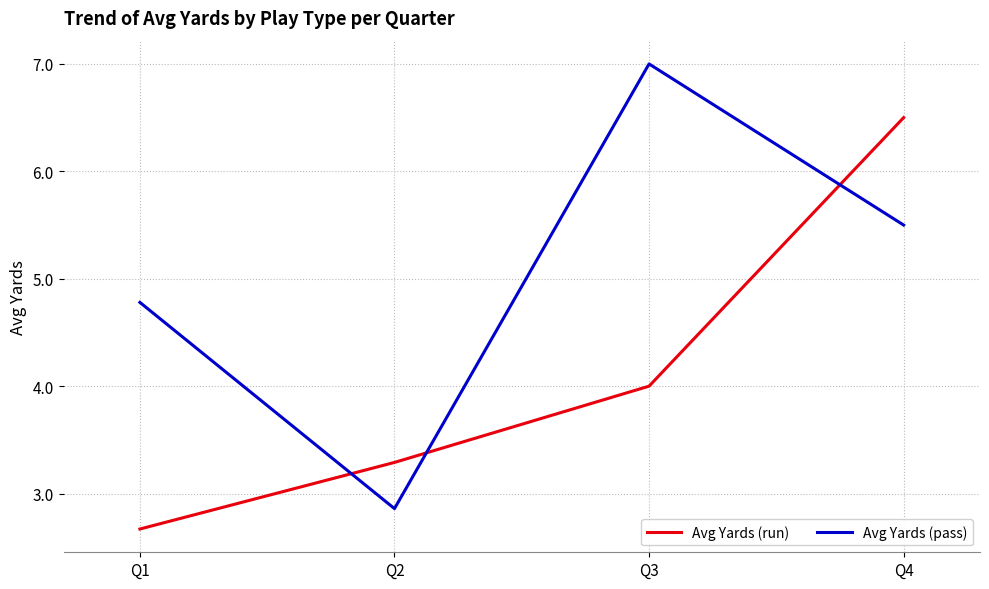

Reading left to right, extract all data points from this chart.

Avg Yards (run): 2.7	3.3	4.0	6.5
Avg Yards (pass): 4.8	2.9	7.0	5.5